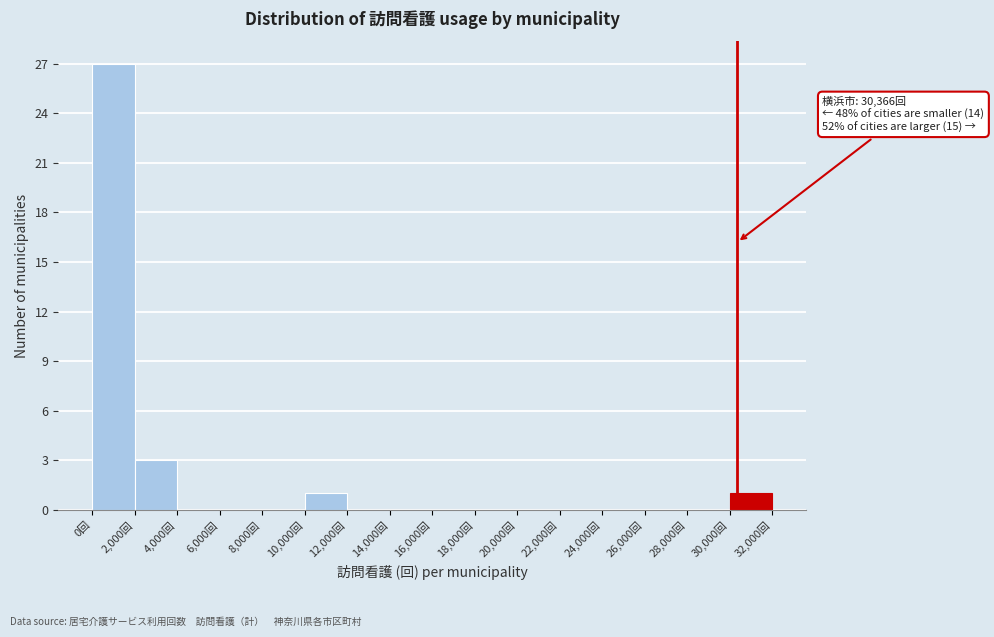

Over which range of the x-axis is the bar tallest?

0 to 2000